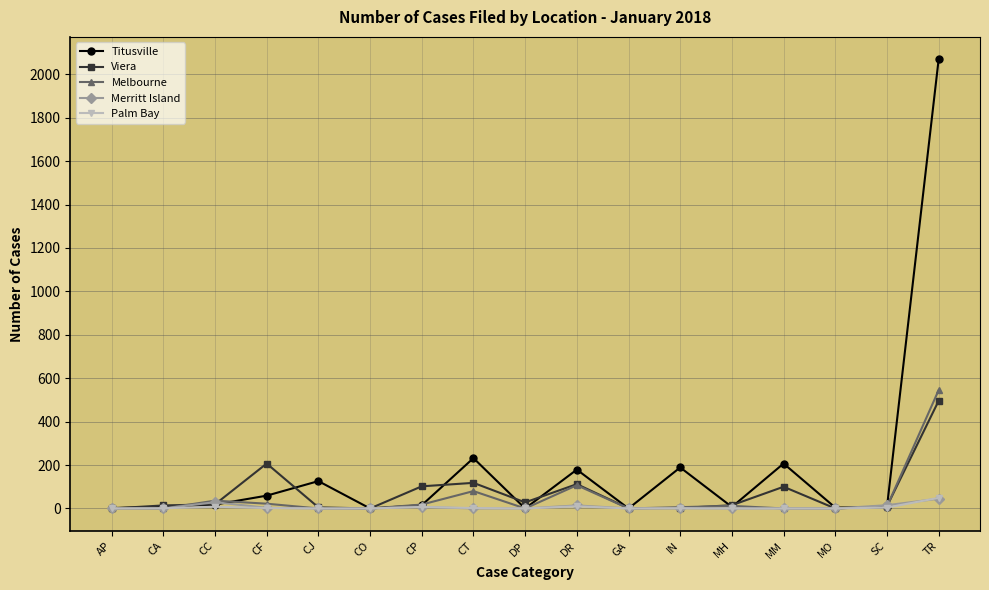

At which label does Titusville reach its peak?

TR